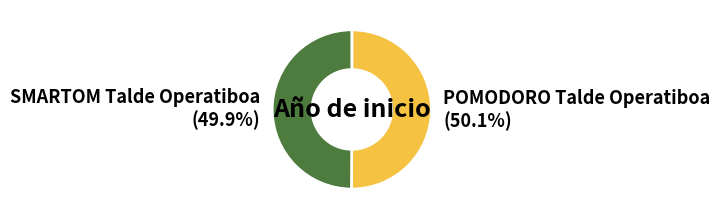

Is it true that POMODORO Talde Operatiboa is 62% of the pie?

False